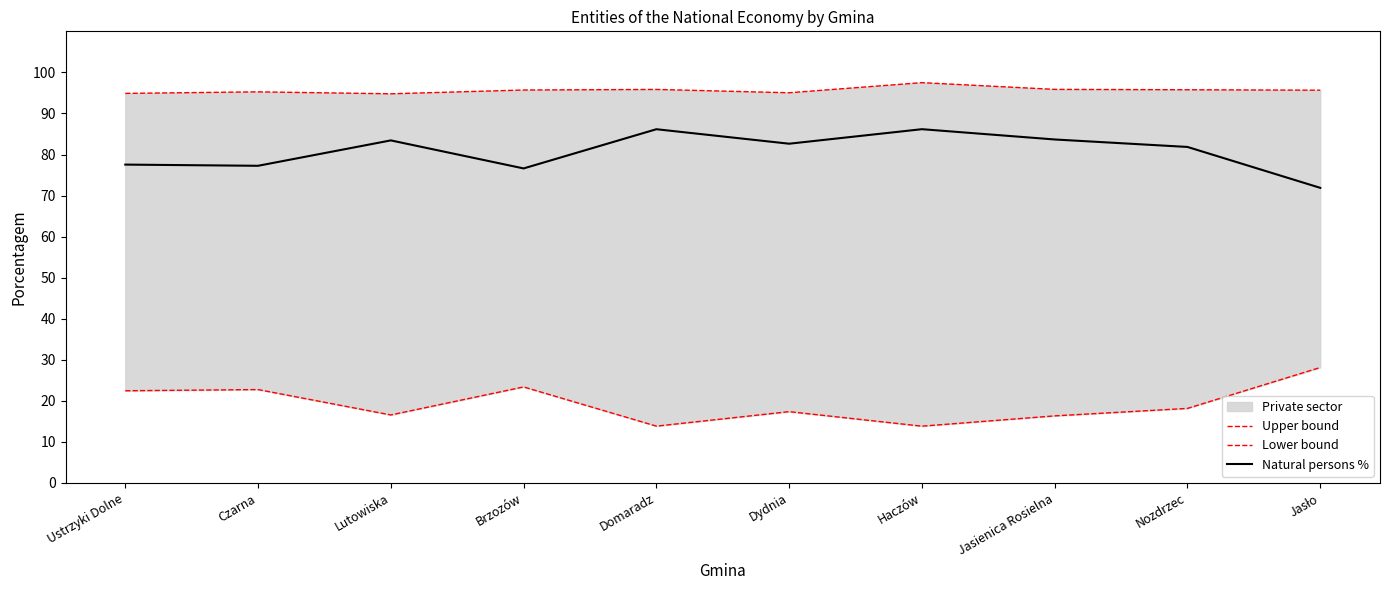

The value of Natural persons % at Jasło is 71.9. True or false?

True